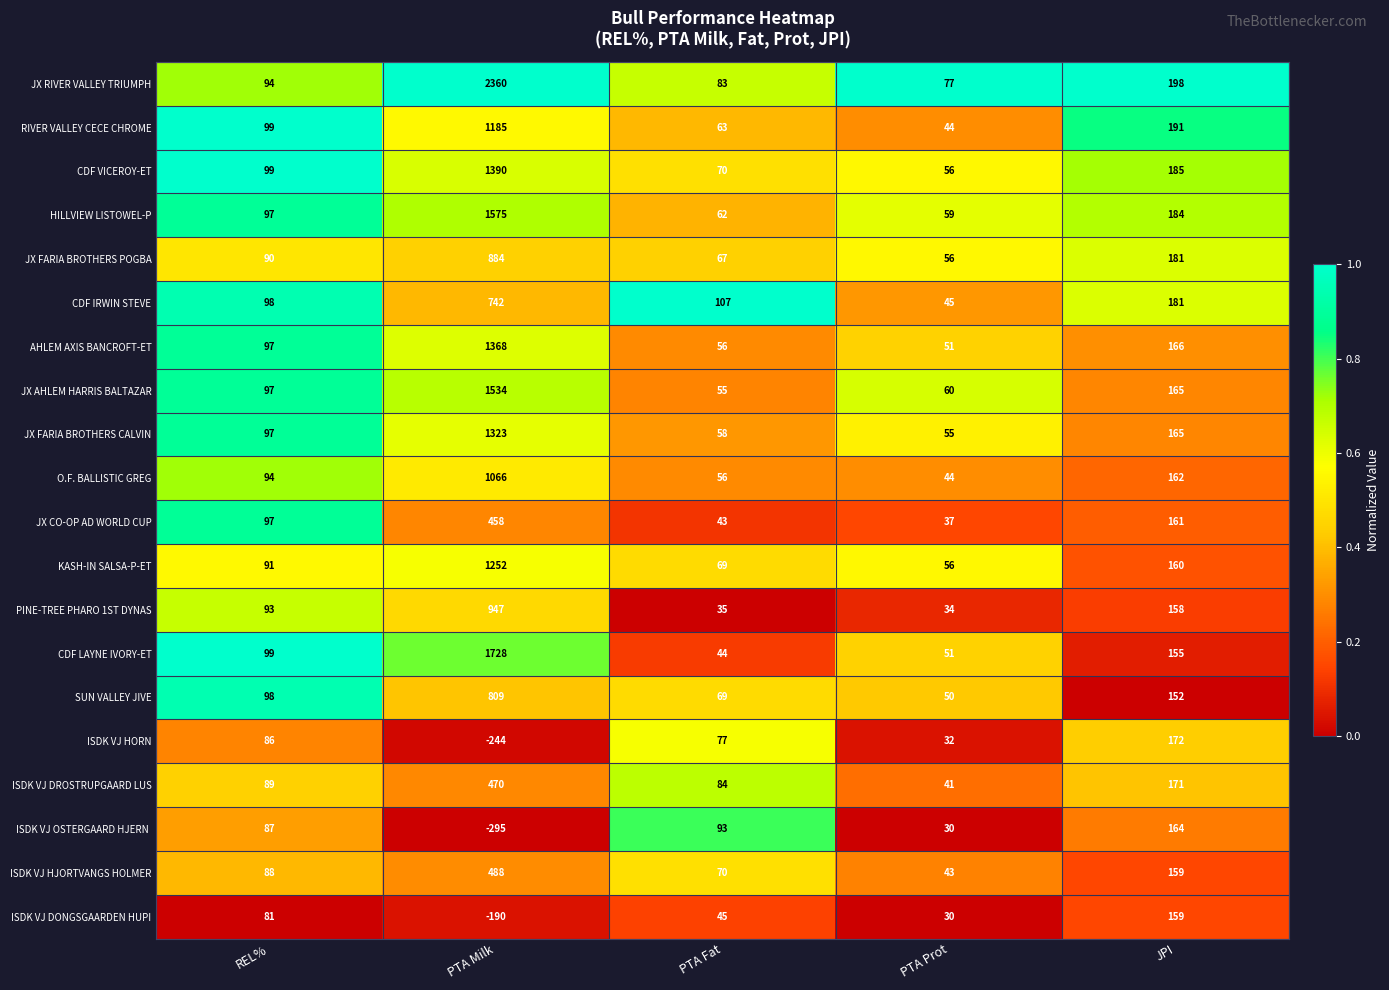

What is the difference between the maximum and minimum values in the CDF IRWIN STEVE series?

697